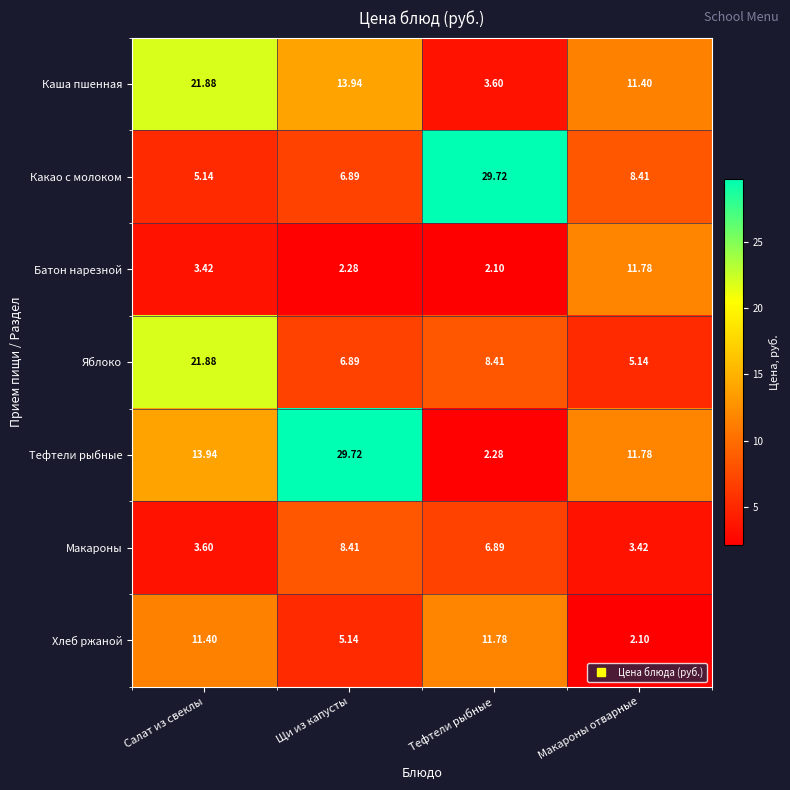

Which series has the widest spread of values?

Тефтели рыбные